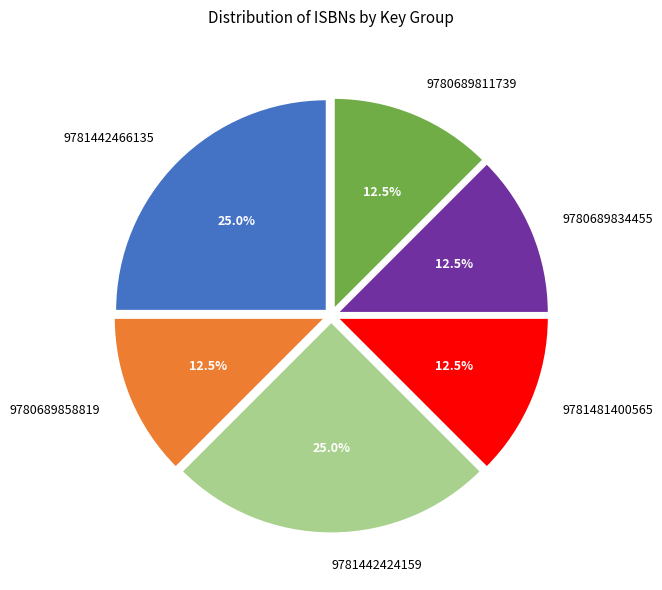

Which has a higher value, 9781442424159 or 9780689834455?

9781442424159